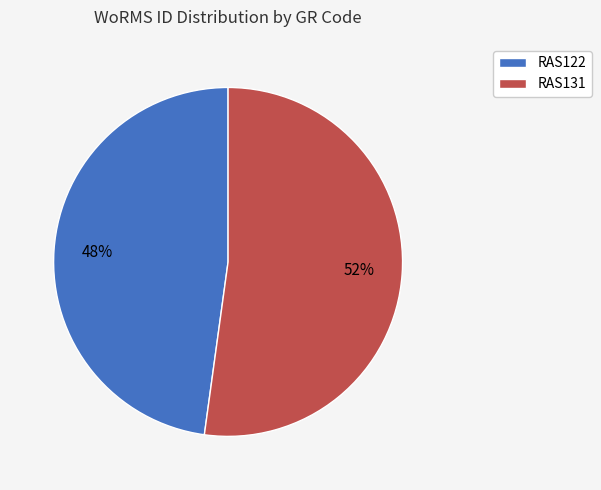

To the nearest percent, what is the combined percentage of RAS122 and RAS131?

100%